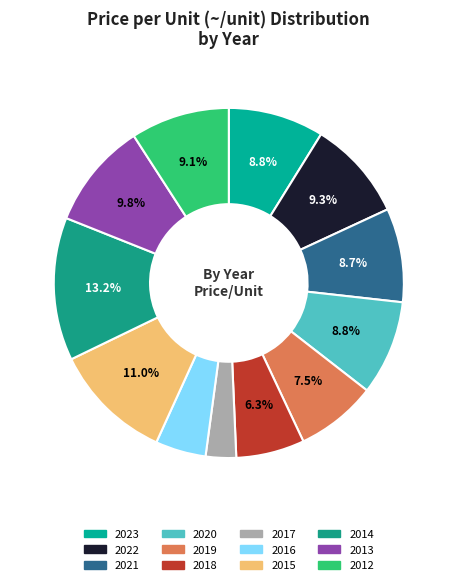

The 2012 slice represents 1% of the pie. True or false?

False